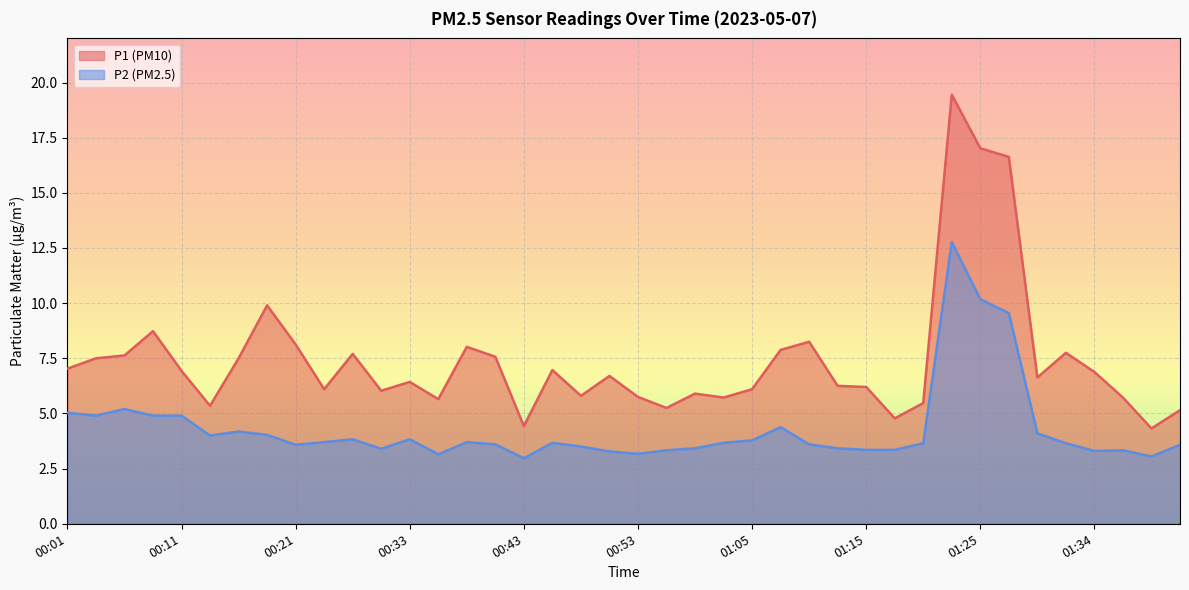

What is the difference between the maximum and minimum values in the P1 series?

15.1